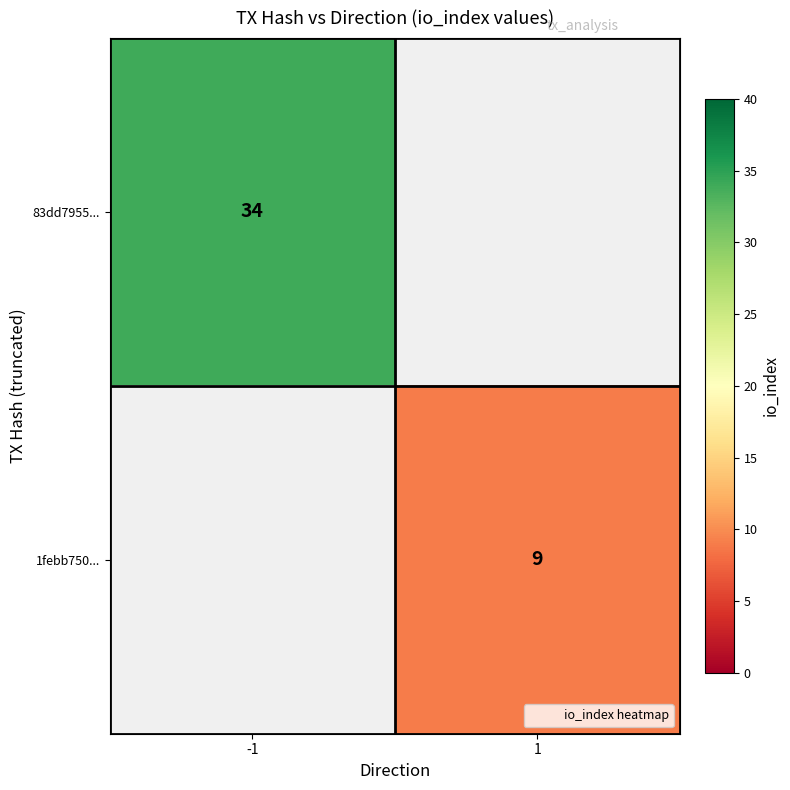

At which category does the chart reach its minimum across all series?

1